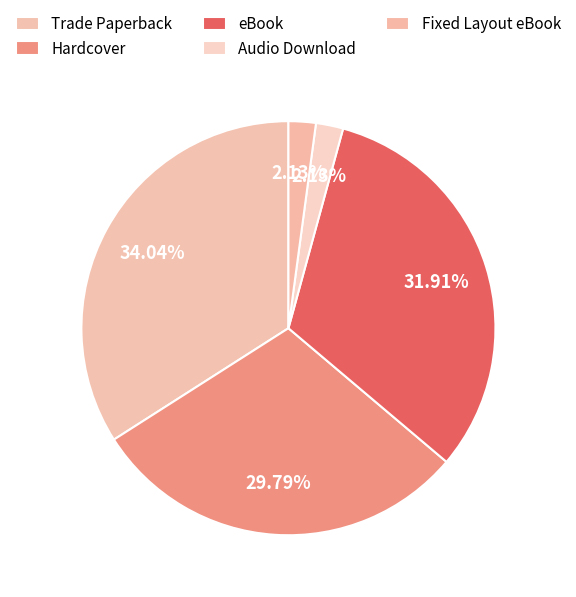

Is the sum of eBook and Trade Paperback greater than half?

Yes